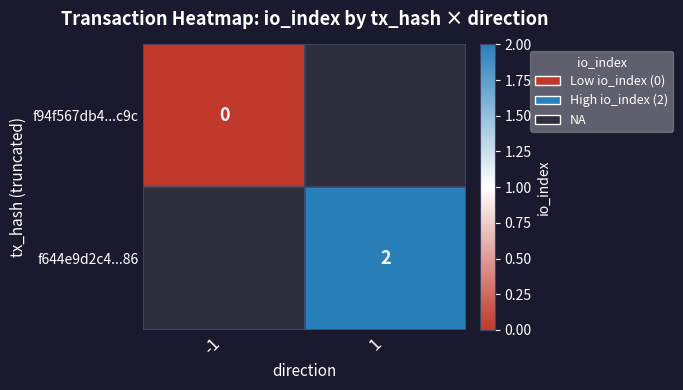

At how many categories does at least one series exceed 0?

1